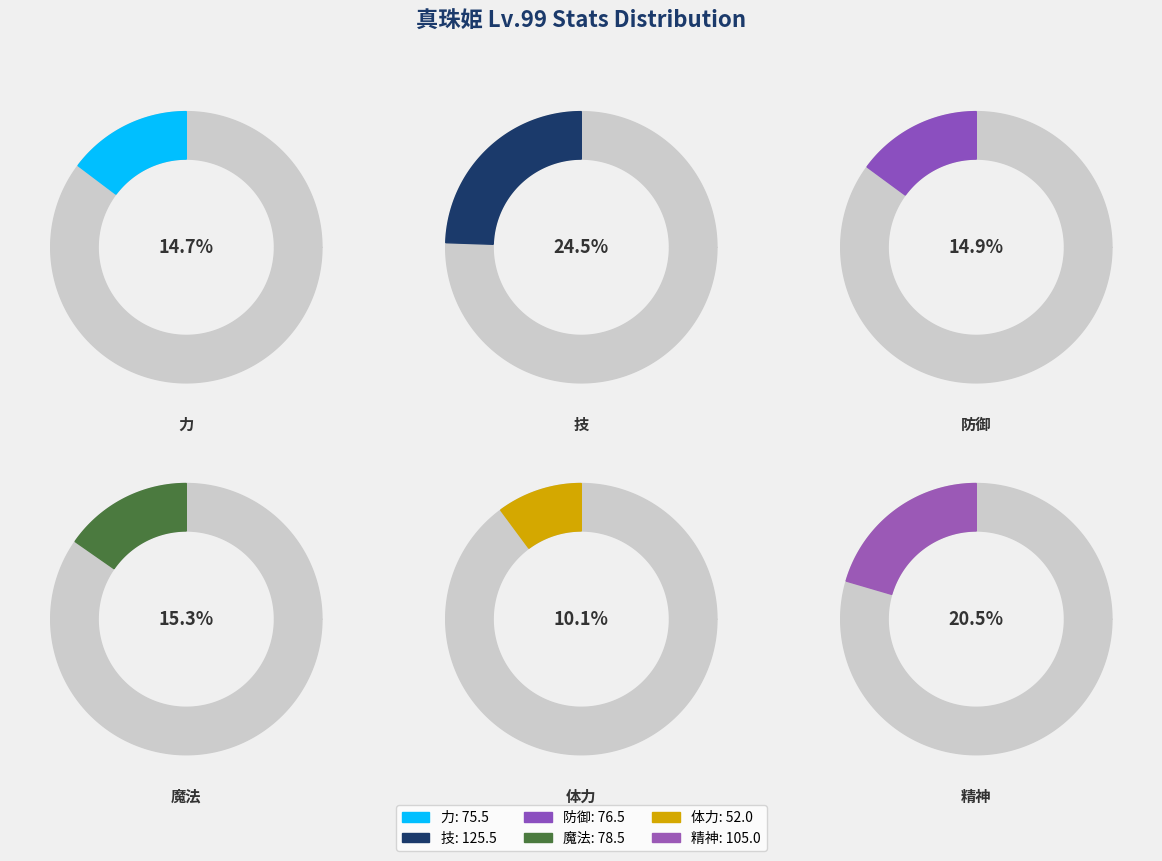

Is there a majority slice in this chart?

No